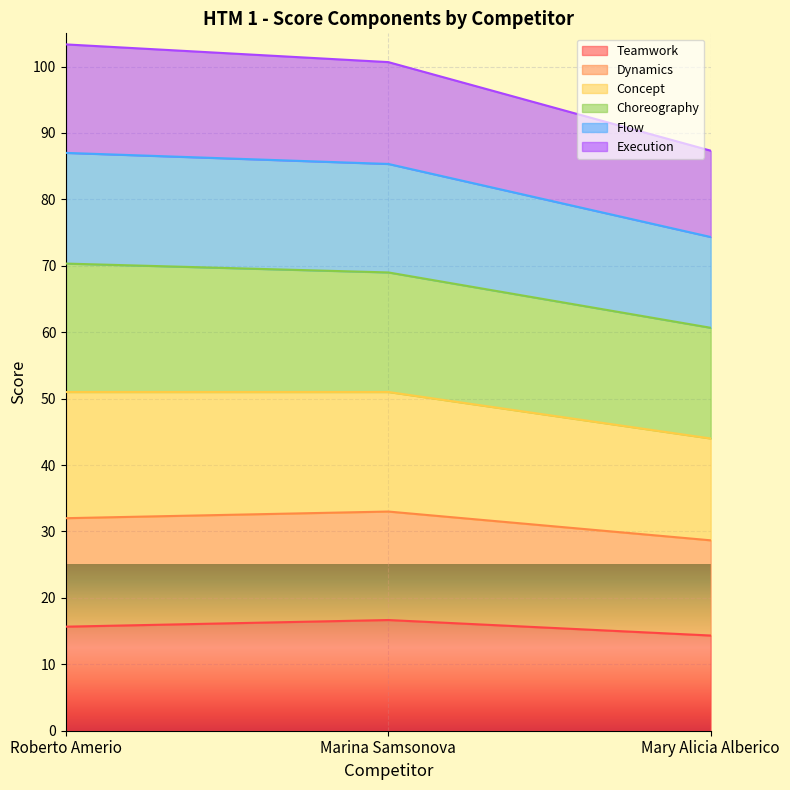

Which series has the widest spread of values?

Concept